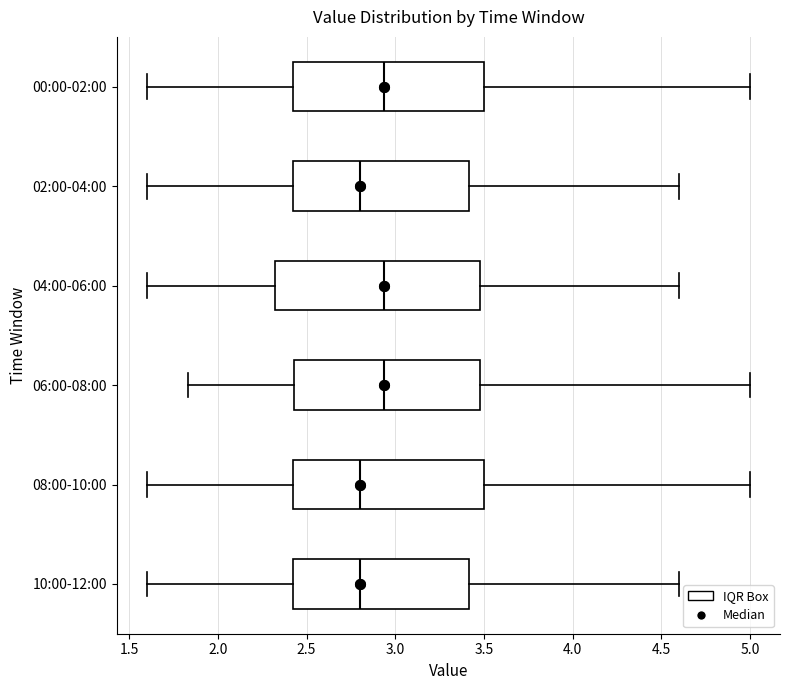

Where does the left whisker of the box for 04:00-06:00 end on the x-axis? The values are not printed on the chart, so give them approximately, as read against the axis.

1.60